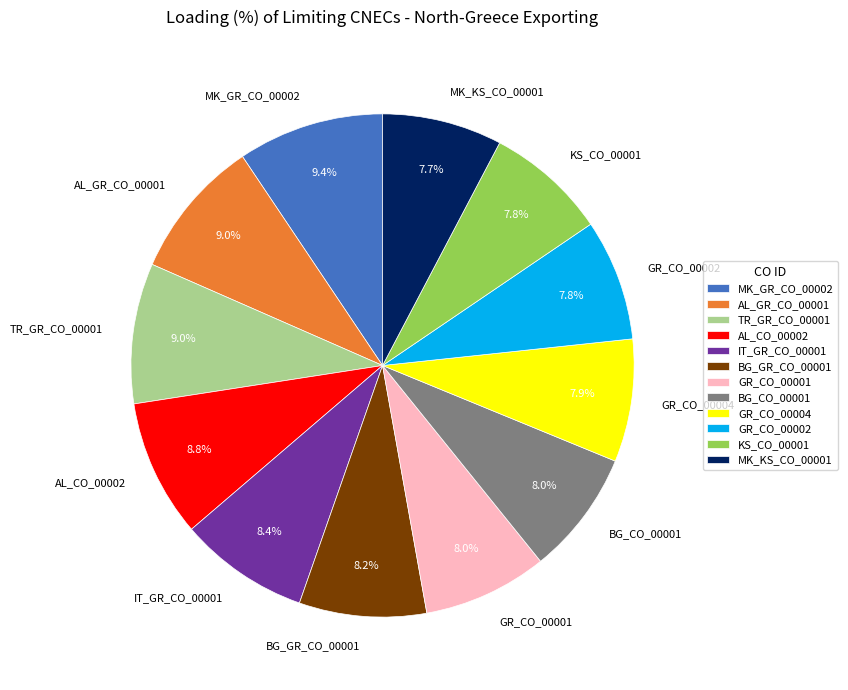

Does MK_GR_CO_00002 account for over 50% of the chart?

No